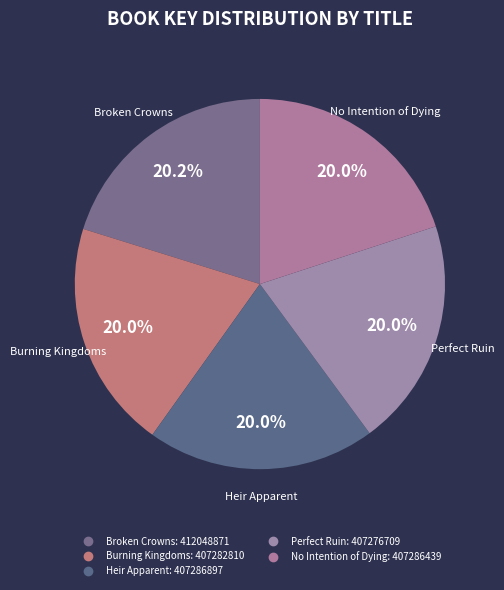

How many segments does this pie chart have?

5